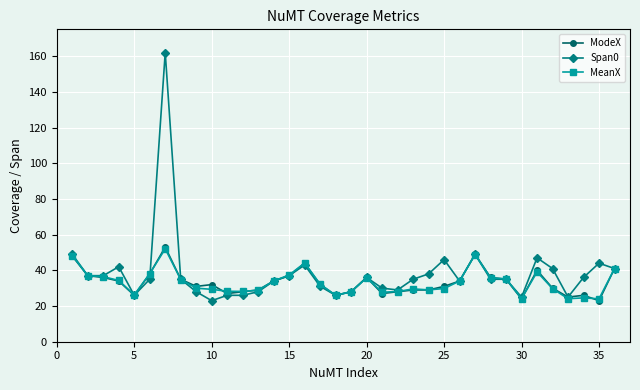

What is the lowest value of the ModeX series?

23.0